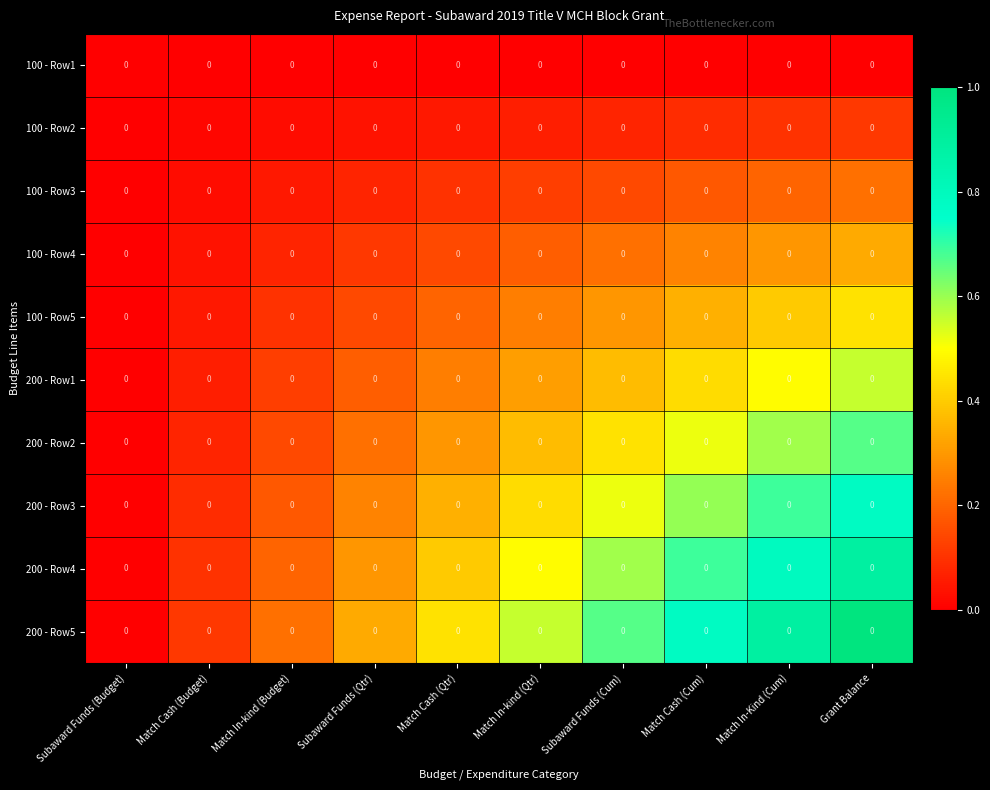

The value of 200 - Row5 at Match Cash (Budget) is 0.1. True or false?

True